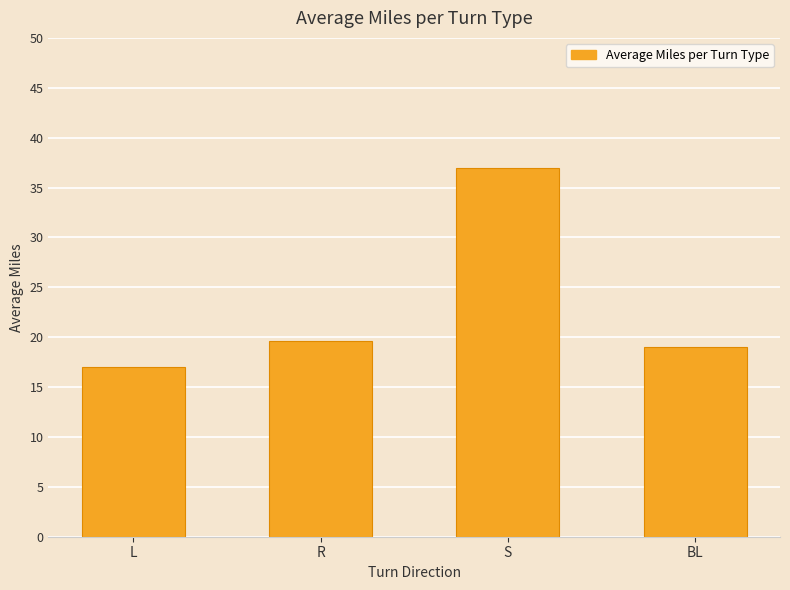

Which category has the lowest value across all series?

L